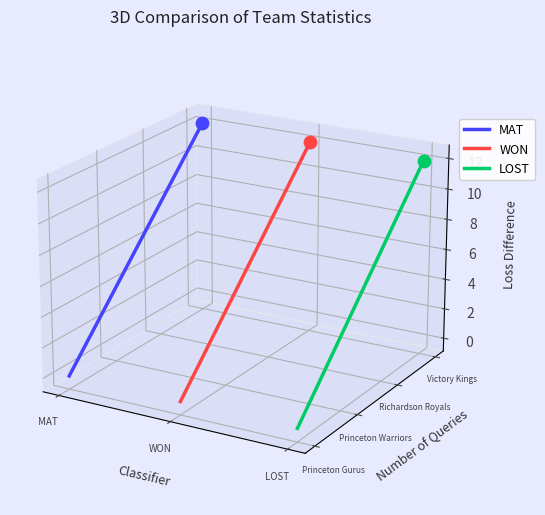

Which series has the largest total across all categories?

MAT